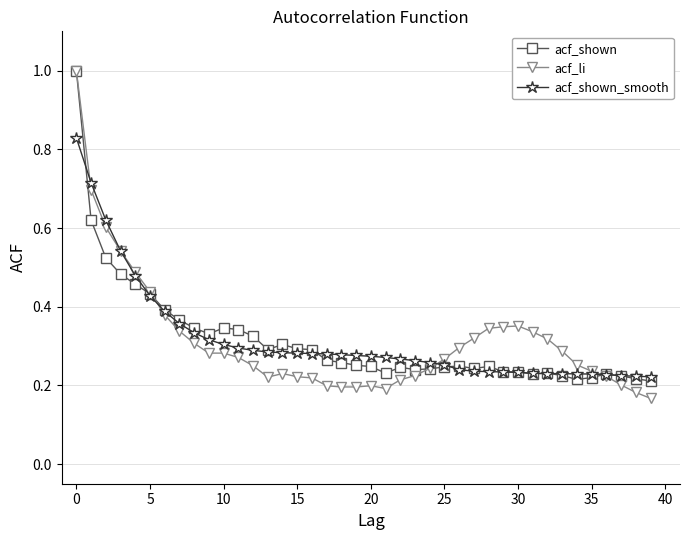

Which series has the widest spread of values?

acf_li